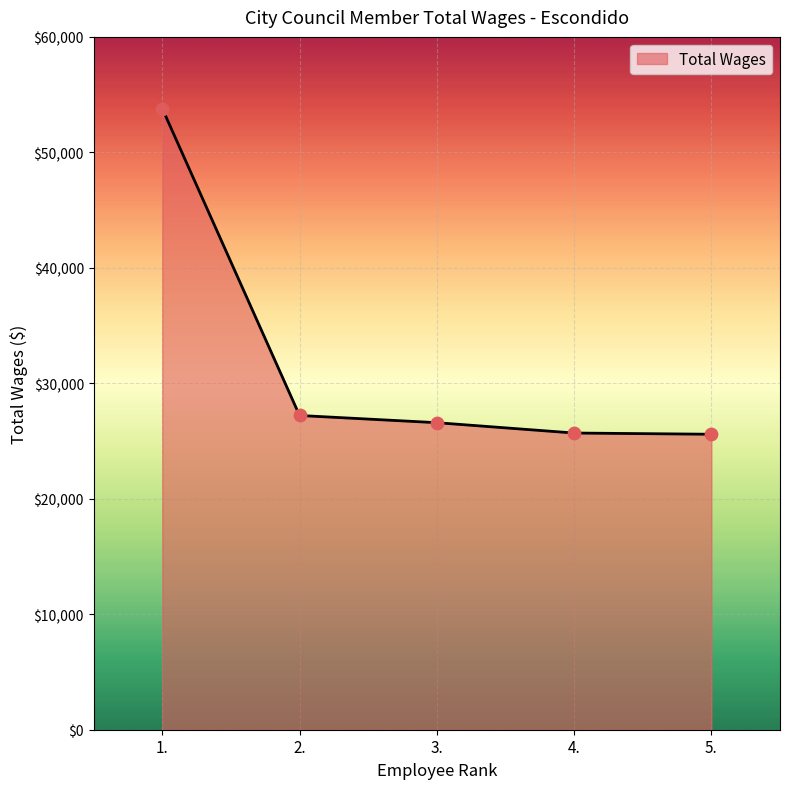

What is the change in value from 1. to 3.?

-27204